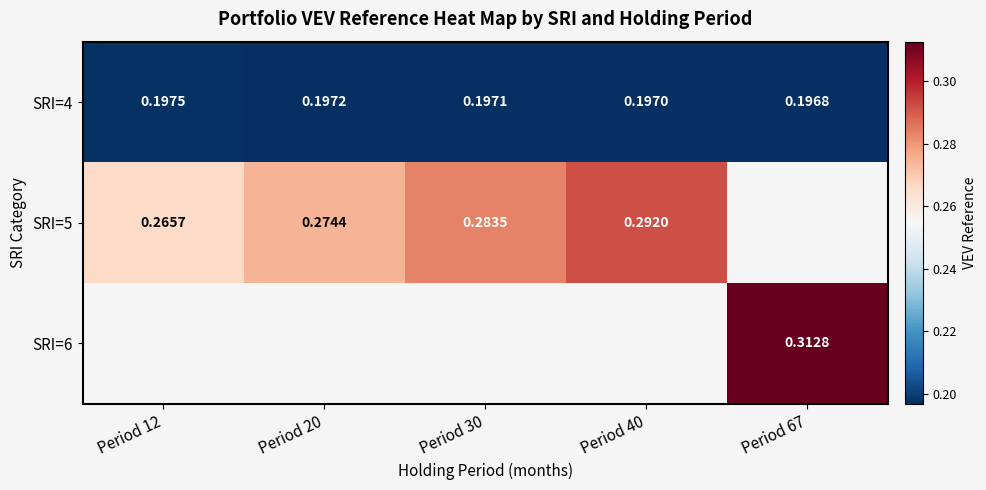

Is the value of SRI=5 at Period 12 greater than the value of SRI=4 at Period 12?

Yes